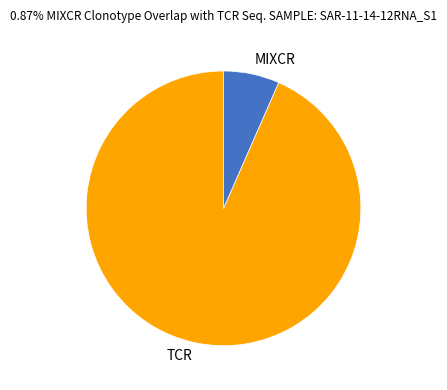

Rank the categories by value from highest to lowest.

TCR, MIXCR